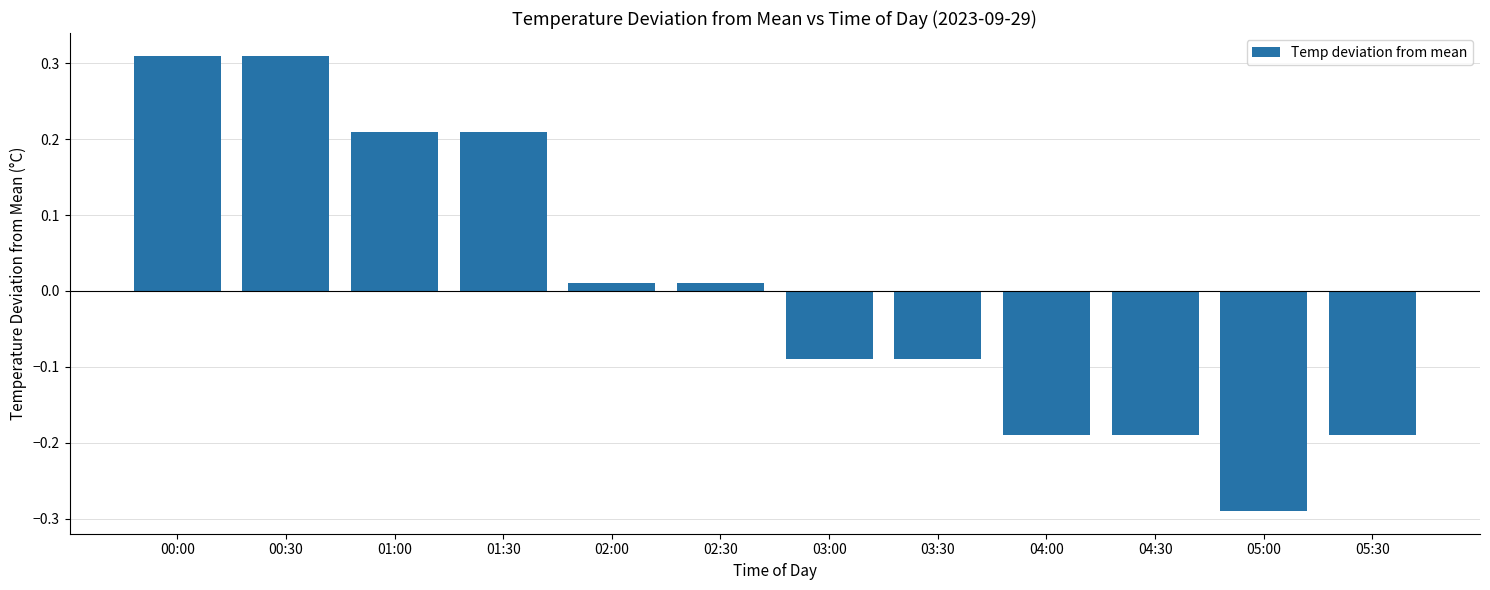

Which label corresponds to the smallest value in the chart?

05:00